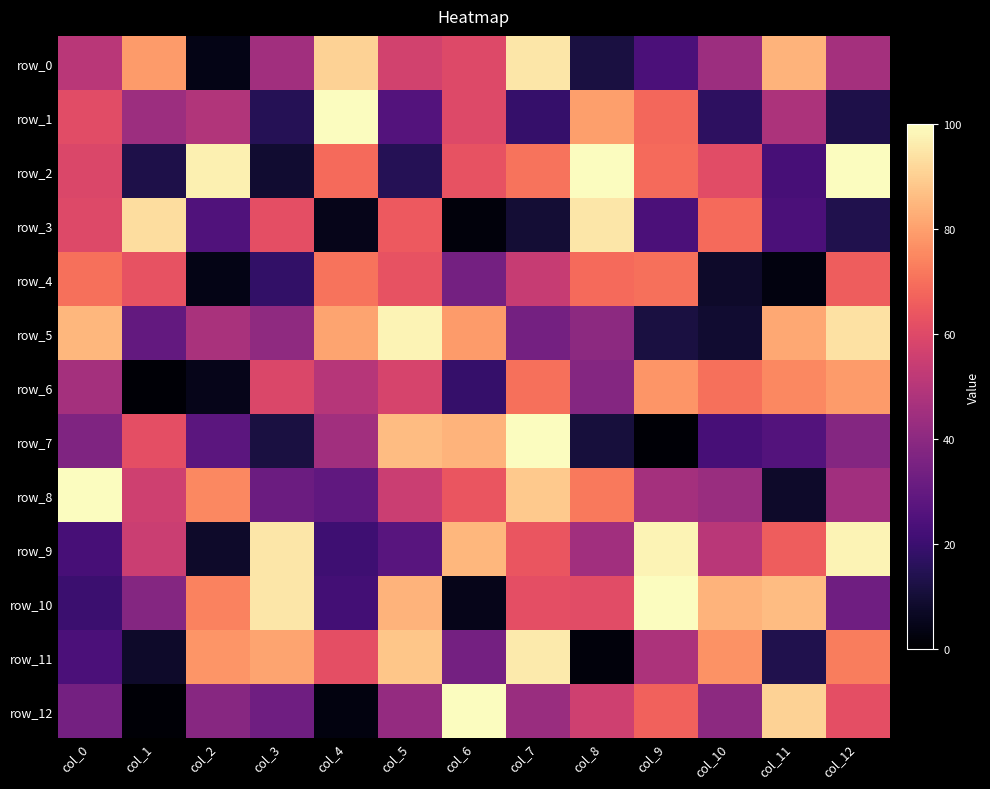

True or false: row_11 has a value of 3 at col_8.

False